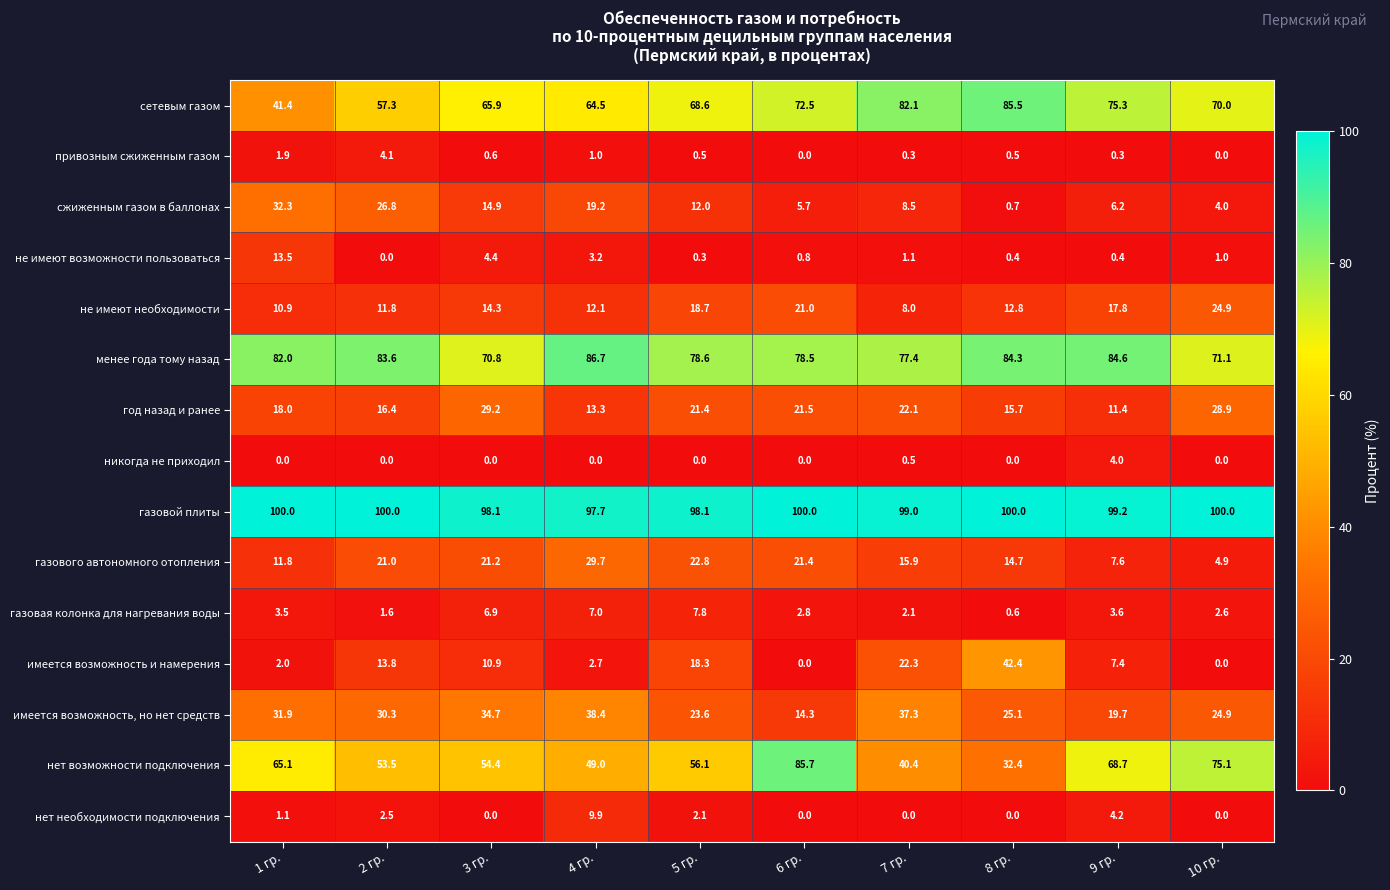

Rank the series at 7 гр. from highest to lowest value.

газовой плиты, сетевым газом, менее года тому назад, нет возможности подключения, имеется возможность, но нет средств, имеется возможность и намерения, год назад и ранее, газового автономного отопления, сжиженным газом в баллонах, не имеют необходимости, газовая колонка для нагревания воды, не имеют возможности пользоваться, никогда не приходил, привозным сжиженным газом, нет необходимости подключения